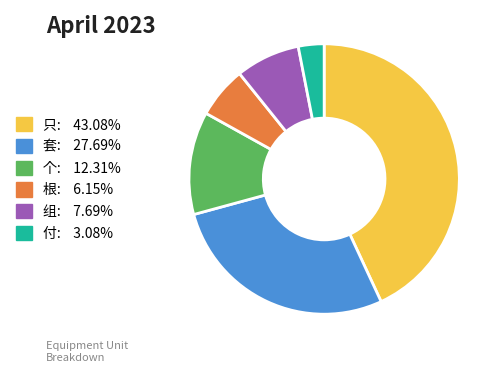

How many segments does this pie chart have?

6